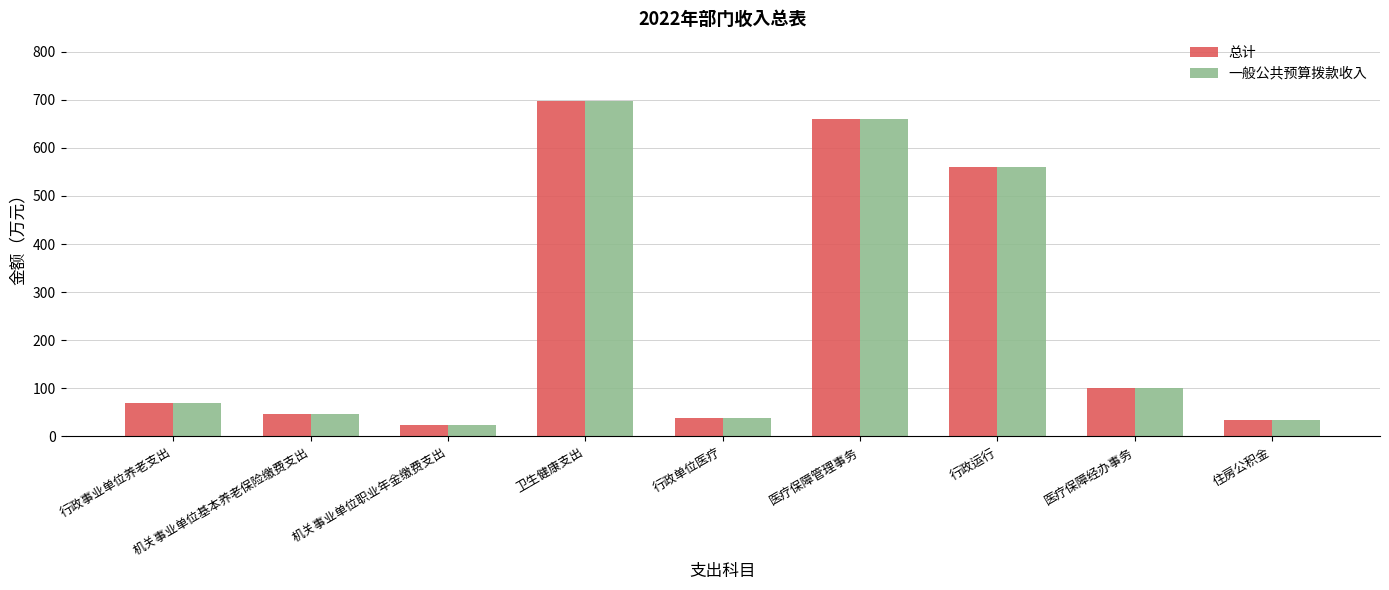

What is the minimum value for 总计?

23.3